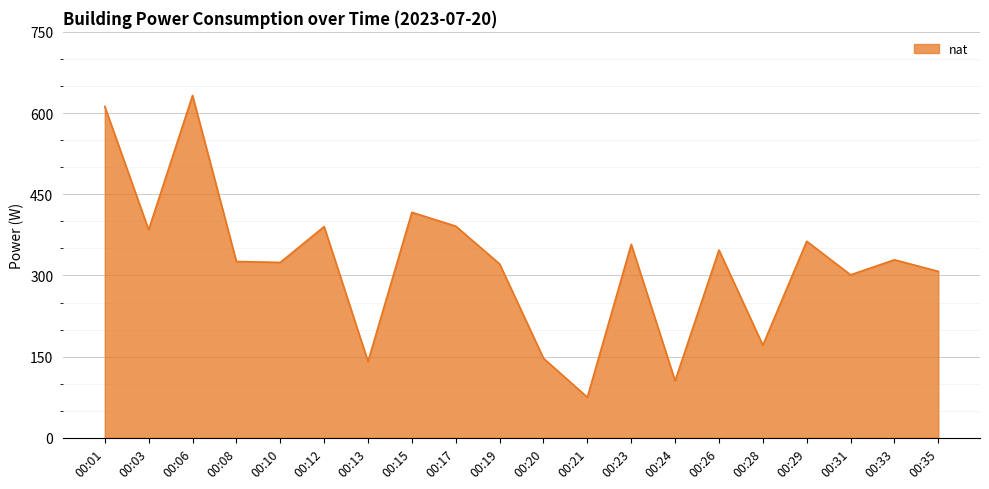

What is the difference between the values at 00:24 and 00:19?

215.8